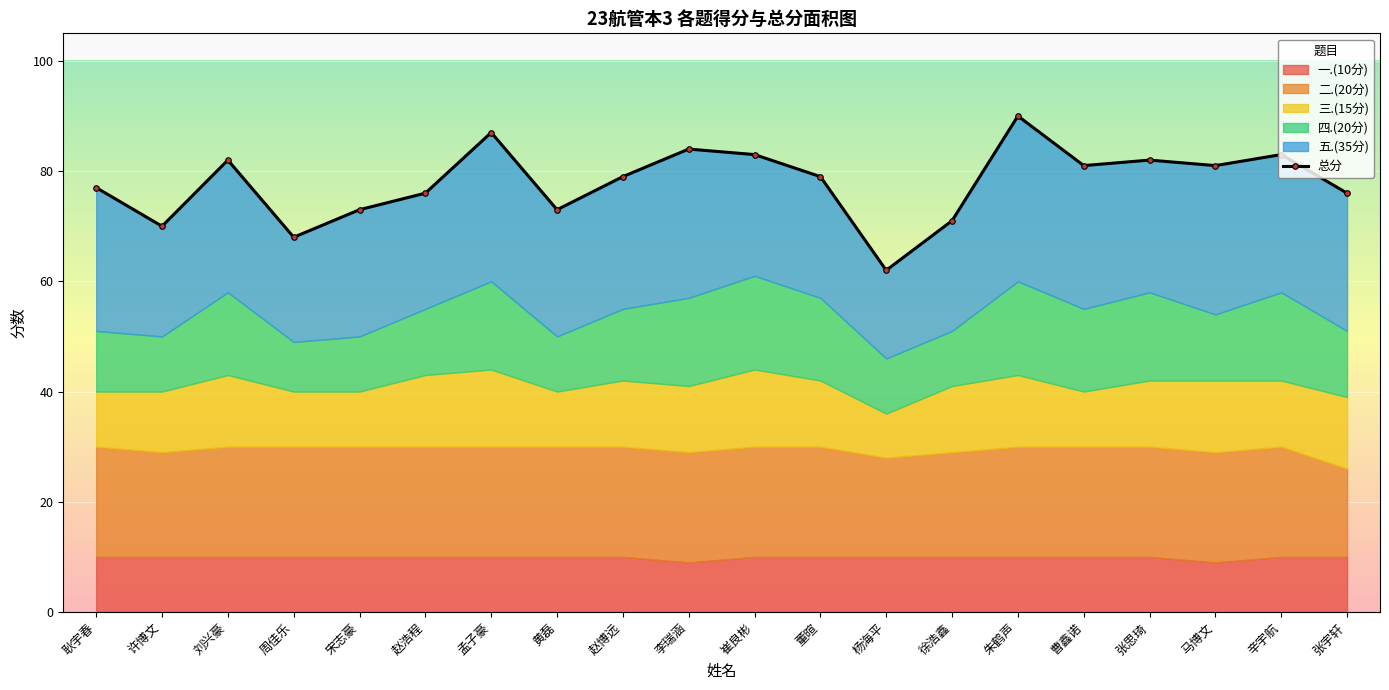

Reading left to right, transcribe all the data shown in this chart.

一.(10分): 10	10	10	10	10	10	10	10	10	9	10	10	10	10	10	10	10	9	10	10
二.(20分): 20	19	20	20	20	20	20	20	20	20	20	20	18	19	20	20	20	20	20	16
三.(15分): 10	11	13	10	10	13	14	10	12	12	14	12	8	12	13	10	12	13	12	13
四.(20分): 11	10	15	9	10	12	16	10	13	16	17	15	10	10	17	15	16	12	16	12
五.(35分): 26	20	24	19	23	21	27	23	24	27	22	22	16	20	30	26	24	27	25	25
总分: 77	70	82	68	73	76	87	73	79	84	83	79	62	71	90	81	82	81	83	76